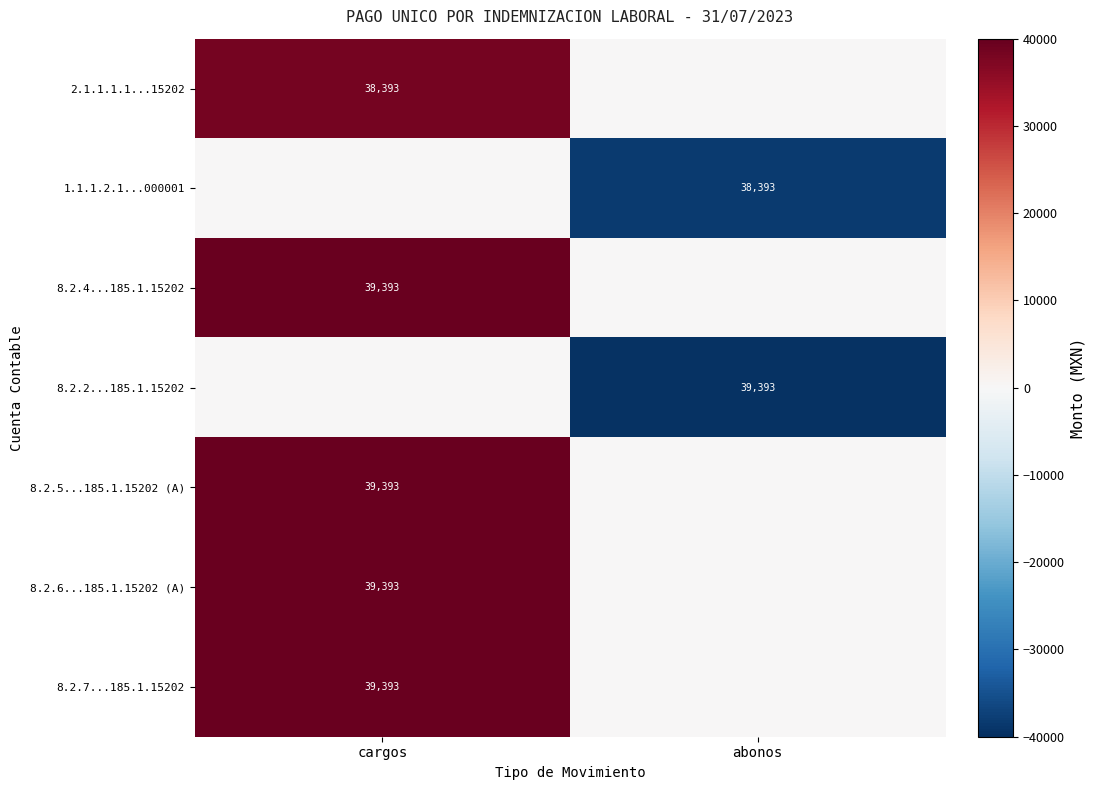

The value of 8.2.2...185.1.15202 at abonos is -52729.0. True or false?

False